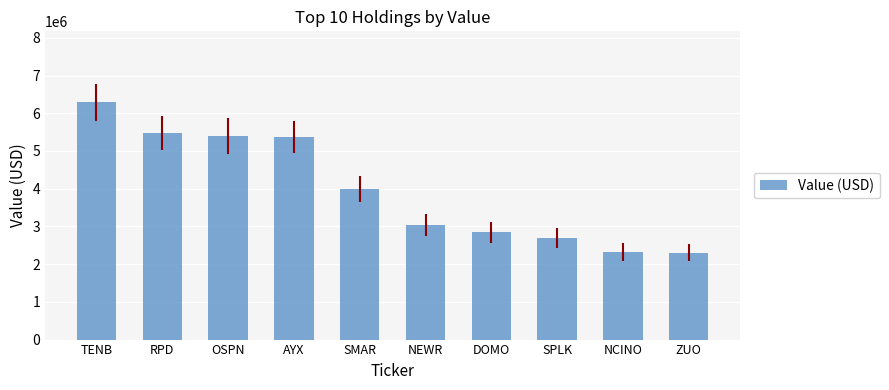

At which label does the data first exceed 3992925?

TENB